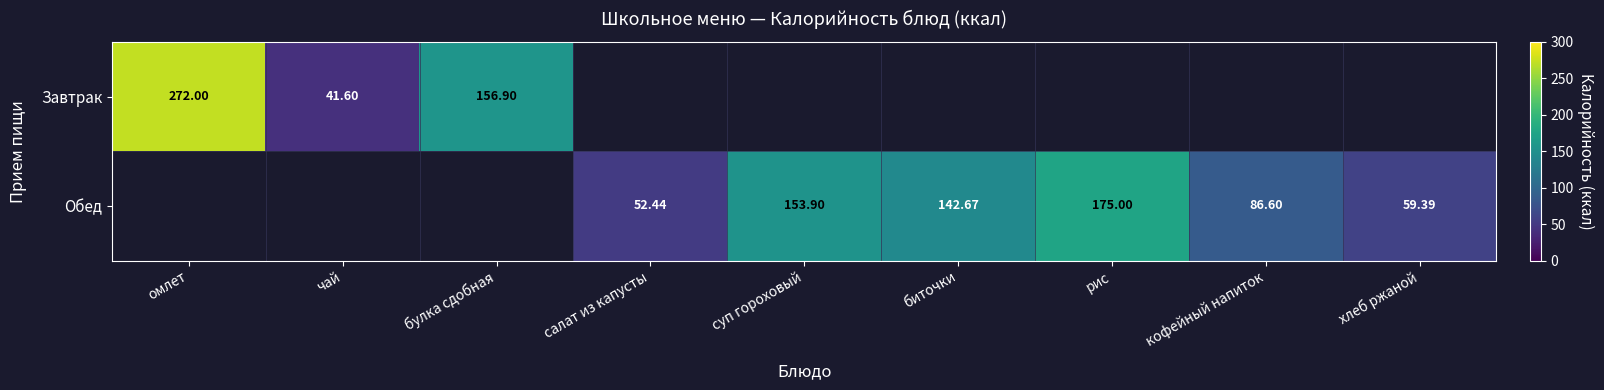

Which category has the highest value across all series?

омлет